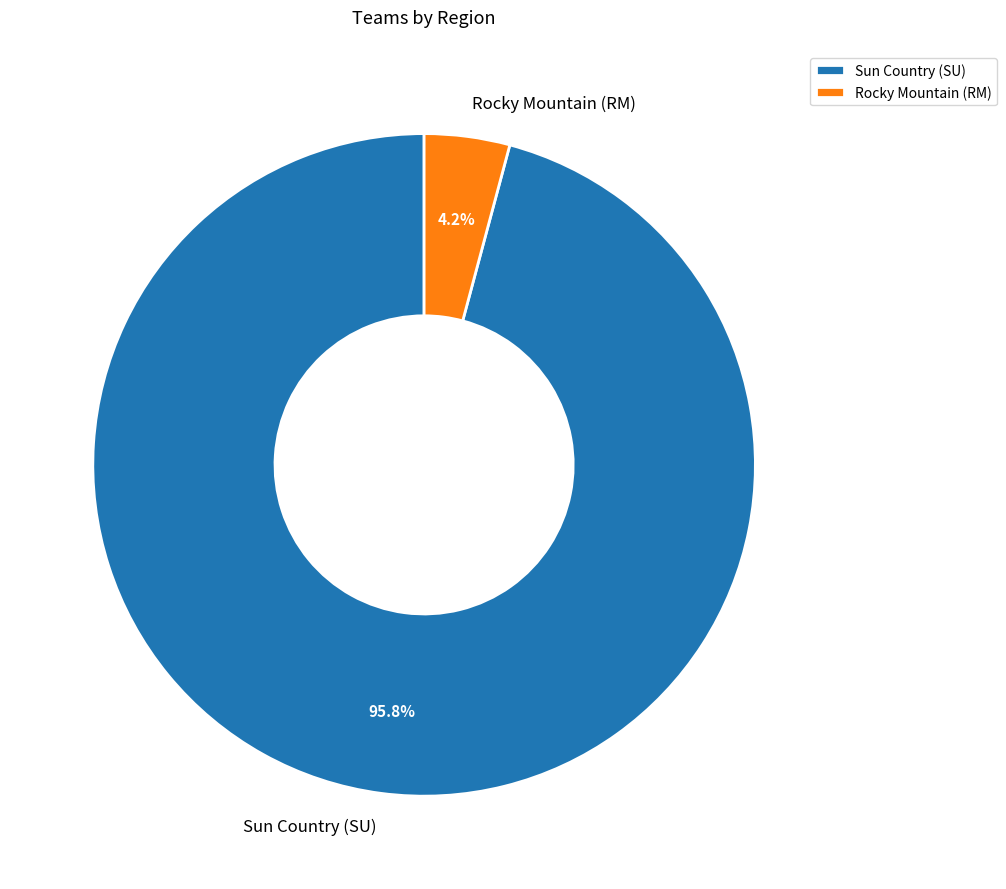

Which category has the smallest portion of the pie?

Rocky Mountain (RM)